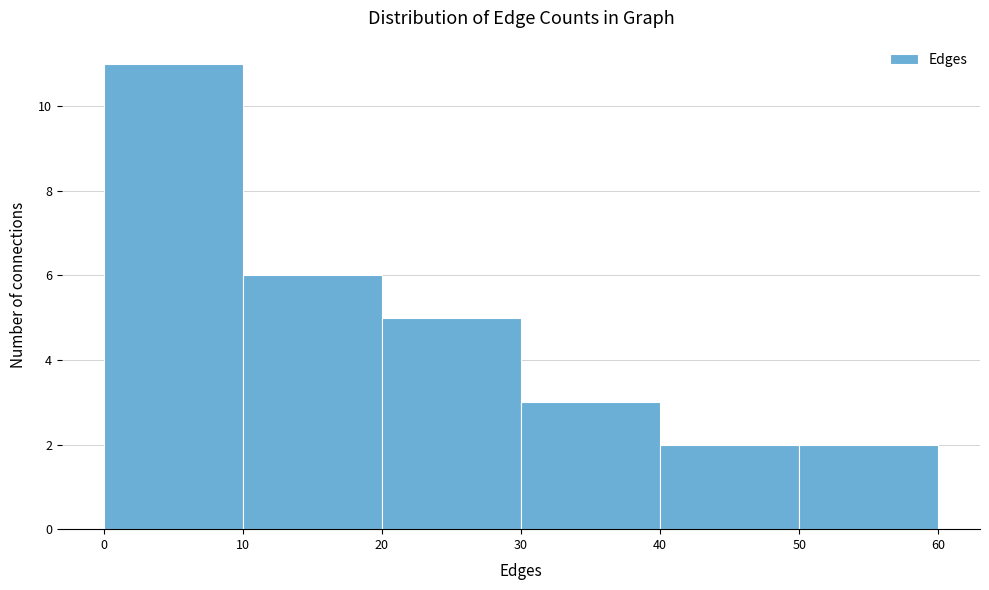

Reading left to right, list every bar in this chart as the range it spans on the x-axis followed by its height. The values are not printed on the chart, so give them approximately, as read against the axis.

0 to 10: 11
10 to 20: 6
20 to 30: 5
30 to 40: 3
40 to 50: 2
50 to 60: 2